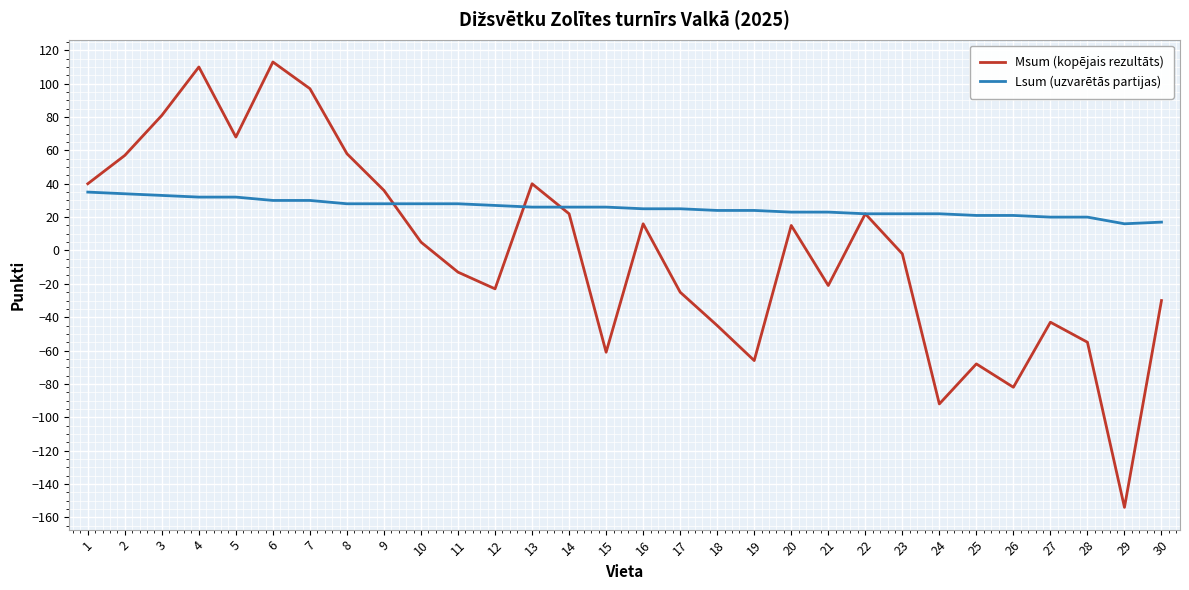

Which series has the largest total across all categories?

Lsum (uzvarētās partijas)